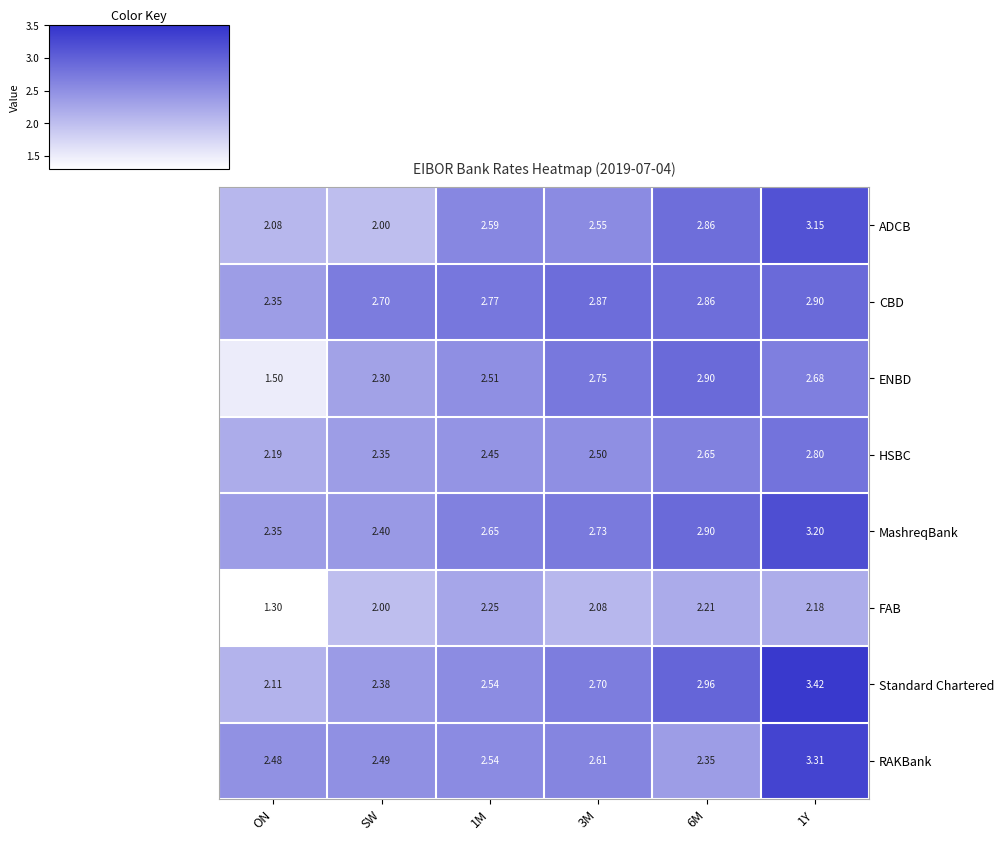

Where is CBD nearest to the value 2?

ON